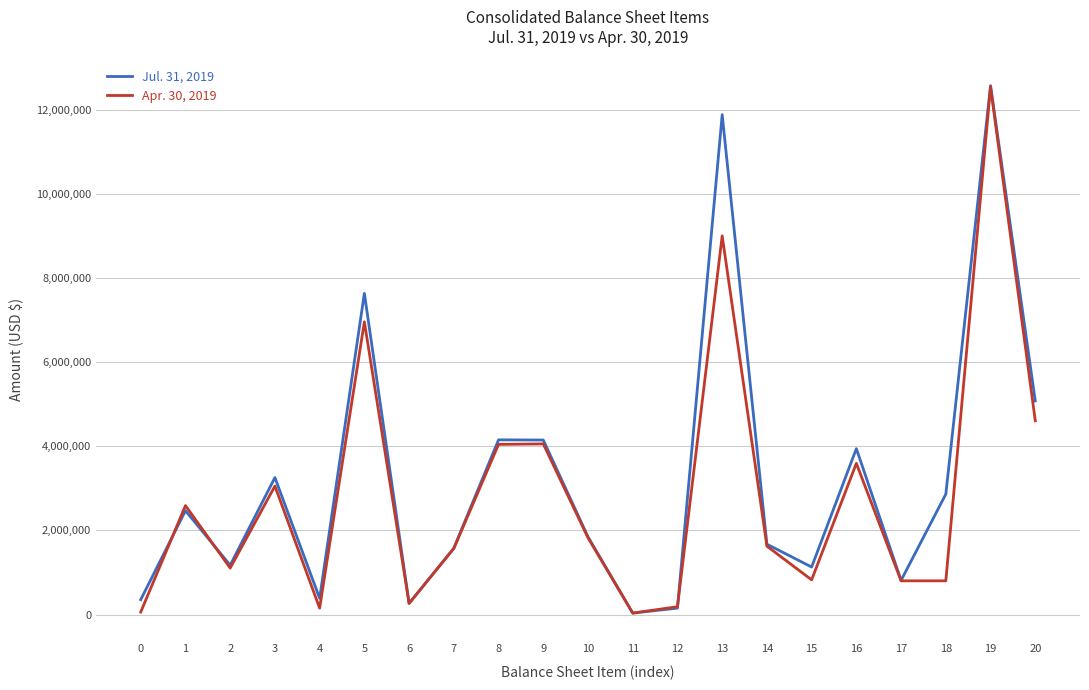

What is the maximum value shown in the chart?

12572000